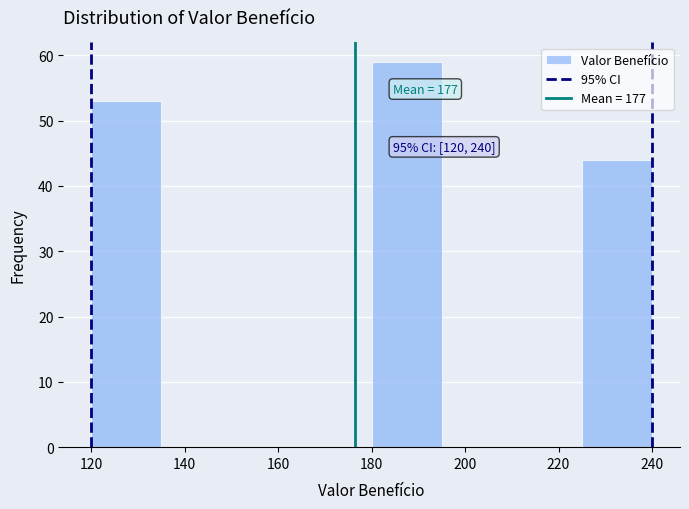

Which range on the x-axis has the tallest bar?

180 to 195